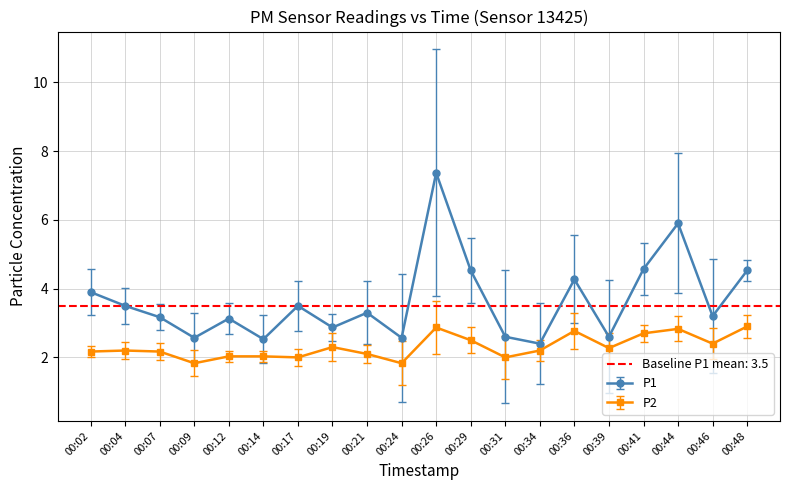

What is the sum of all P2 values?

46.1